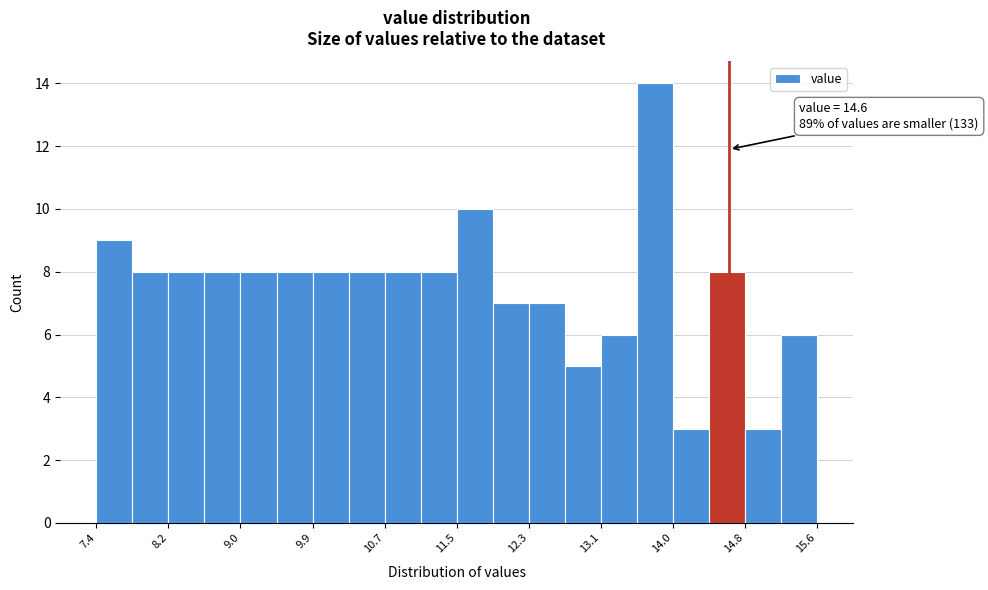

Which range on the x-axis has the tallest bar?

13.55 to 13.96